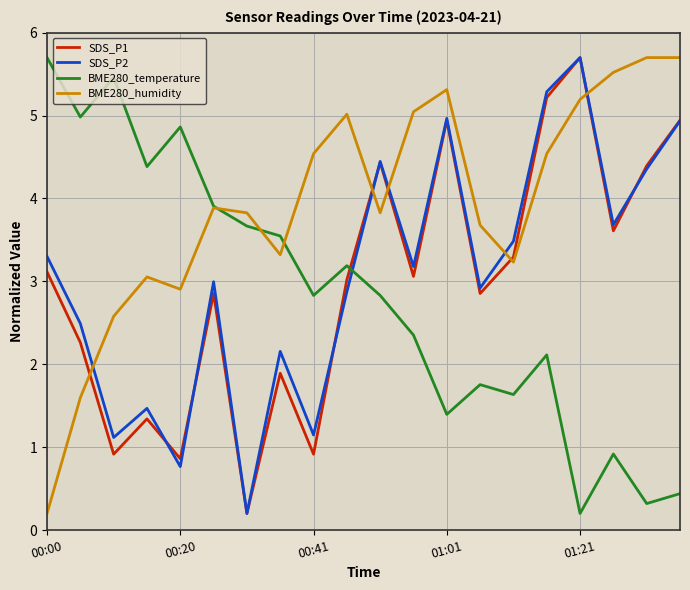

True or false: SDS_P1 has more than 1 interior local peaks.

True